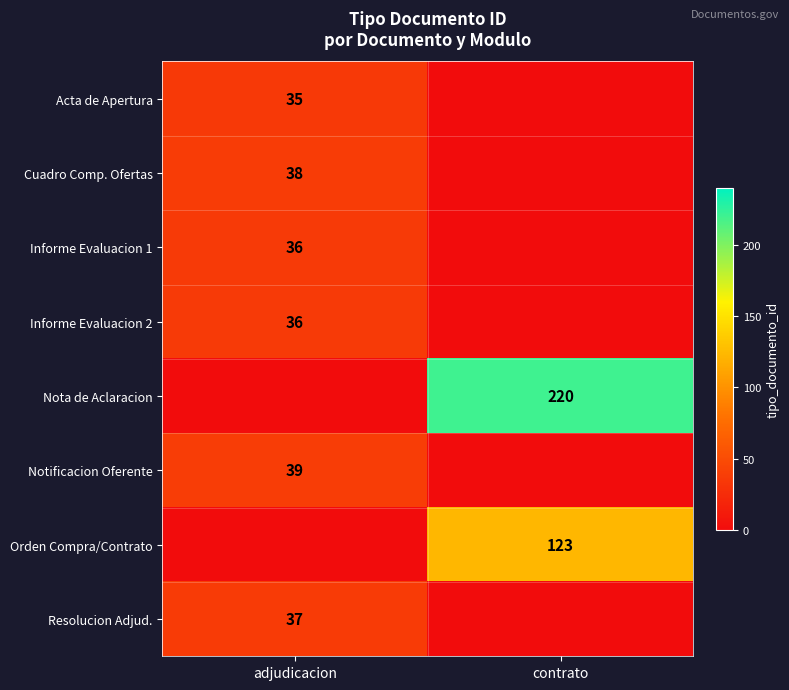

Which label corresponds to the largest value in the chart?

contrato